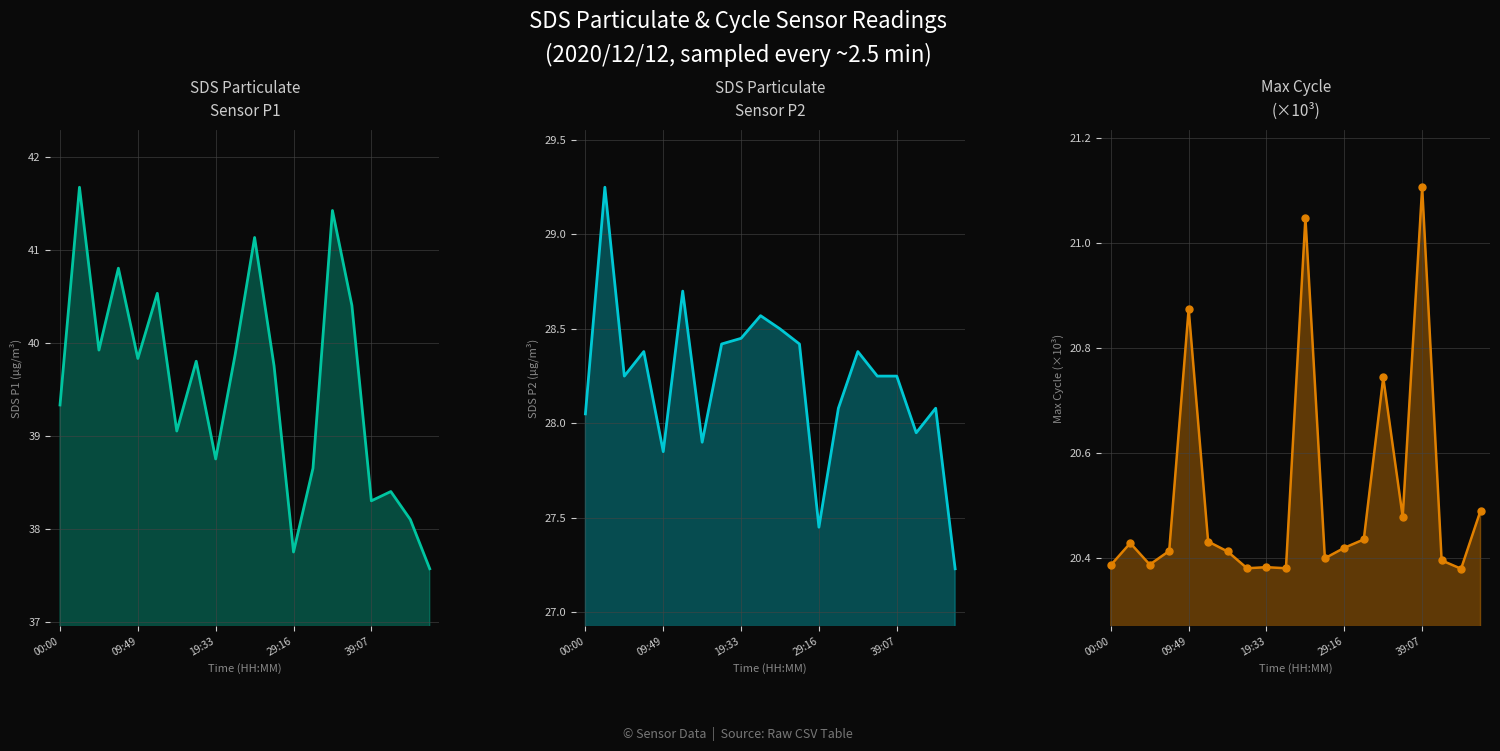

Rank the series at 11 from highest to lowest value.

SDS_P1_line, SDS_P2_line, Max_cycle_line